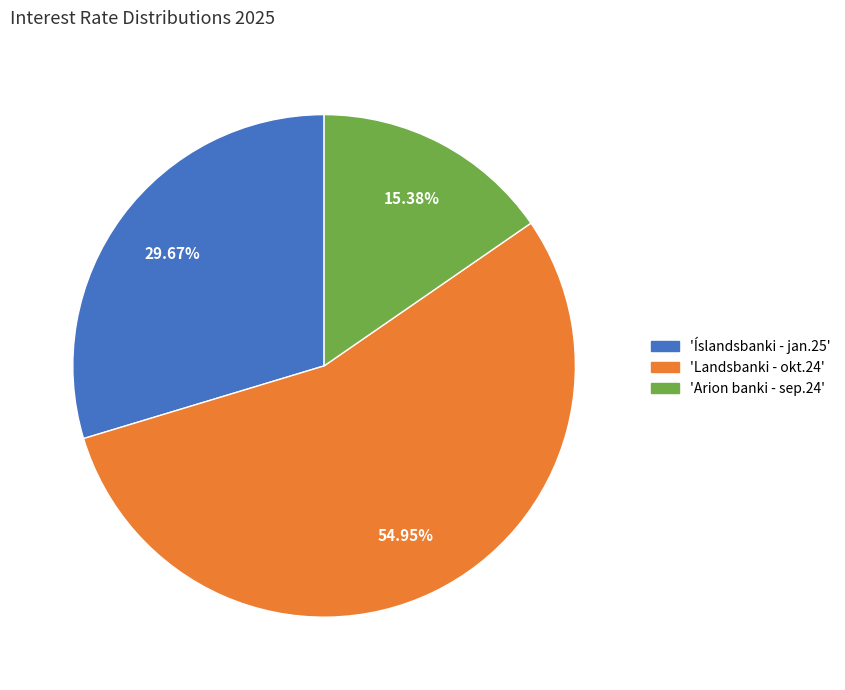

Does any single category account for the majority?

Yes